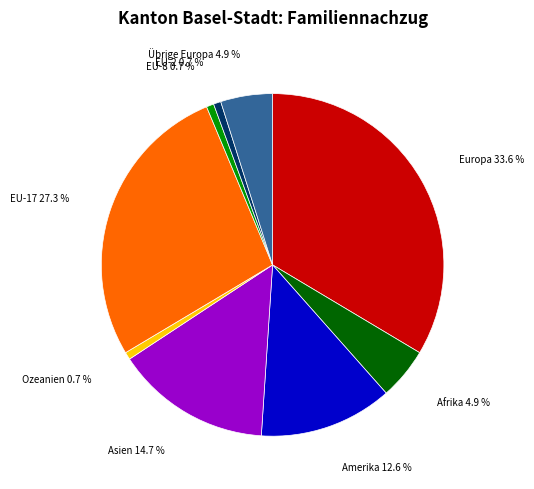

Is there a majority slice in this chart?

No